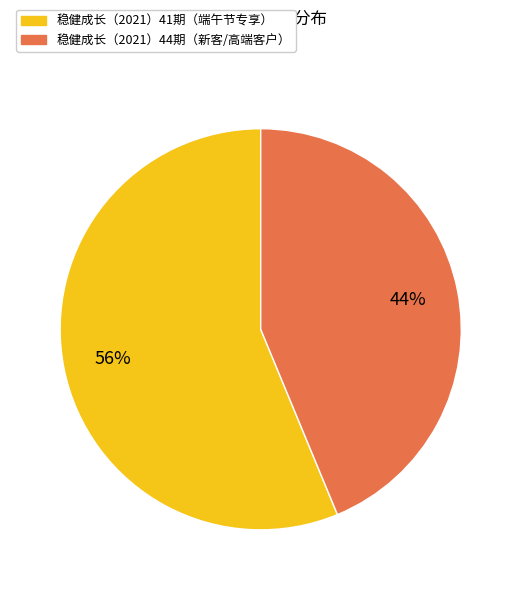

What is the largest slice in the pie chart?

稳健成长（2021）41期（端午节专享）